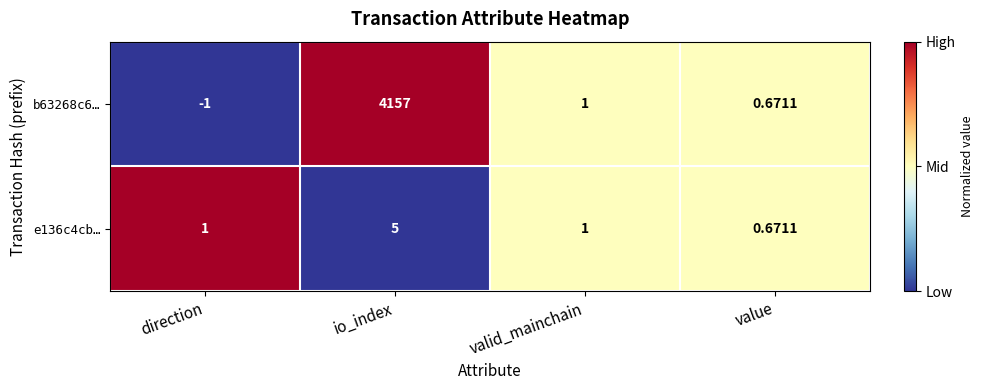

At how many categories does at least one series exceed 0?

4